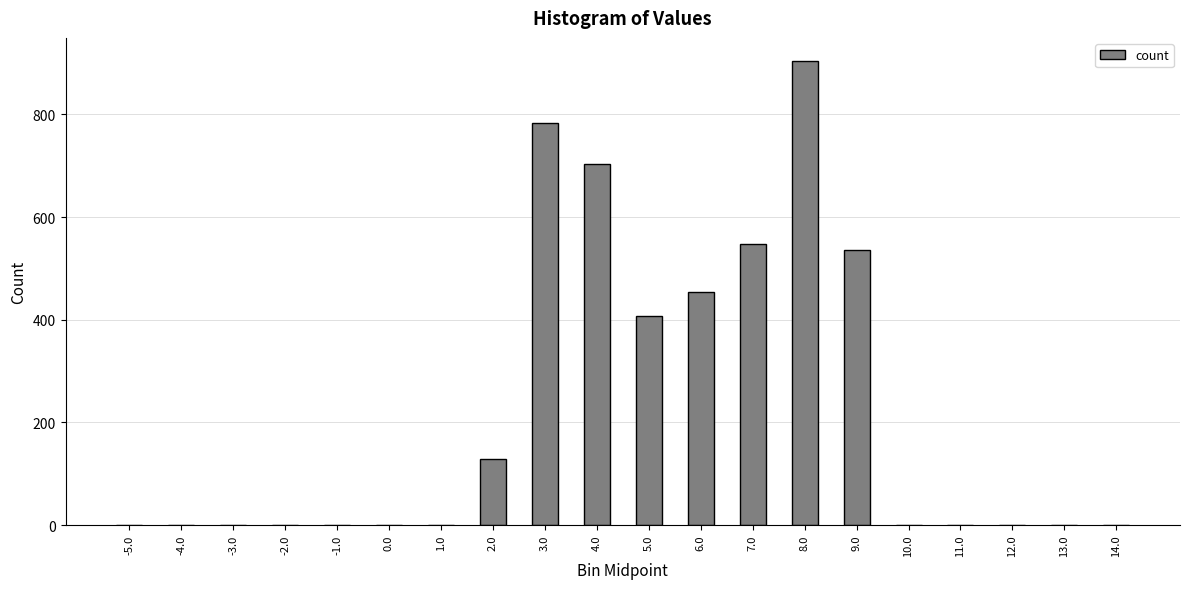

True or false: the data shows 156 at 9.0.

False